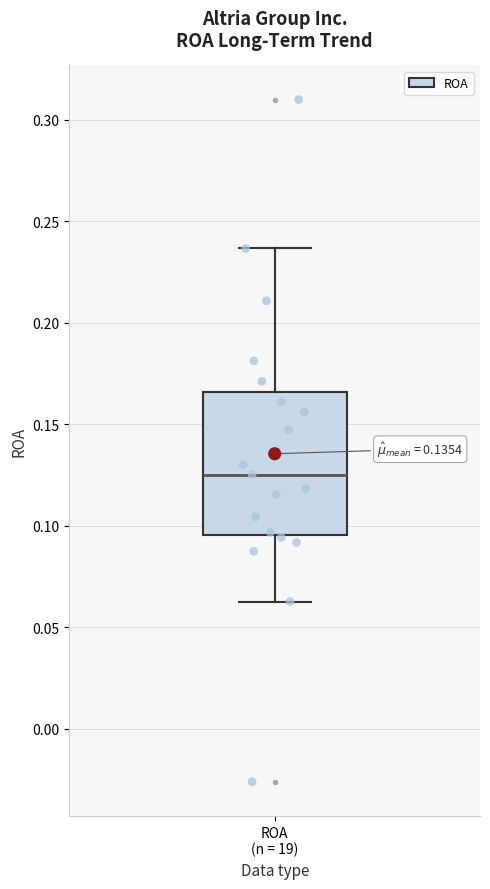

Where does the lower whisker of the box for ROA (n = 19) end on the y-axis? The values are not printed on the chart, so give them approximately, as read against the axis.

0.065